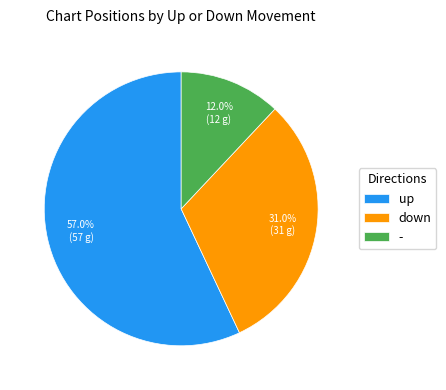

What percentage is NOT represented by -?

88.0%